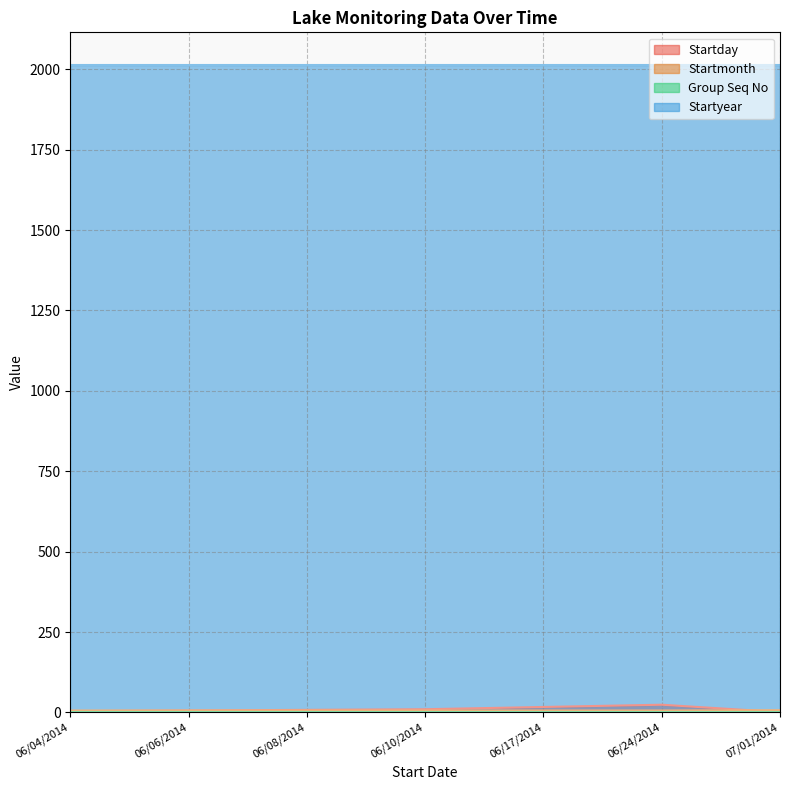

Rank the categories by Startday value from lowest to highest.

07/01/2014, 06/04/2014, 06/06/2014, 06/08/2014, 06/10/2014, 06/17/2014, 06/24/2014